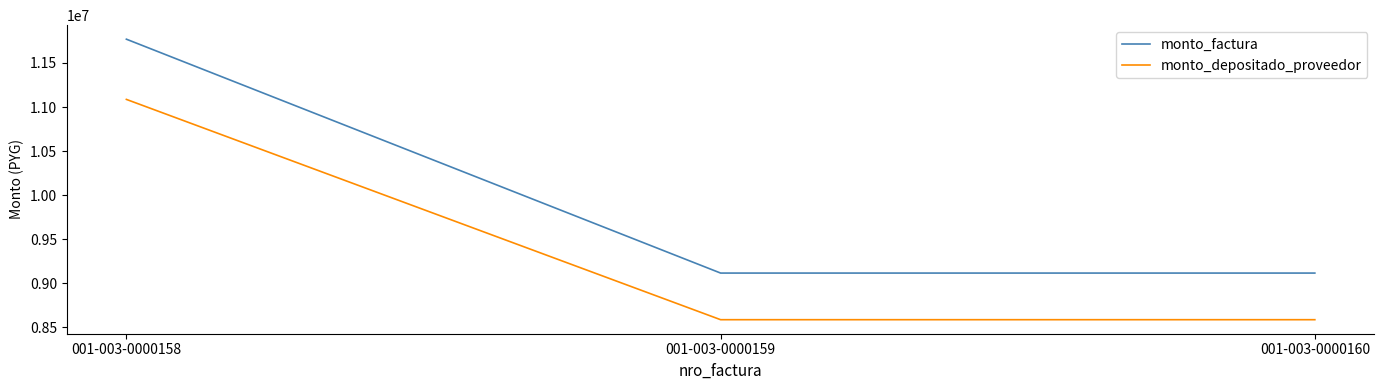

Is the value of monto_factura at 001-003-0000160 greater than the value of monto_depositado_proveedor at 001-003-0000160?

Yes